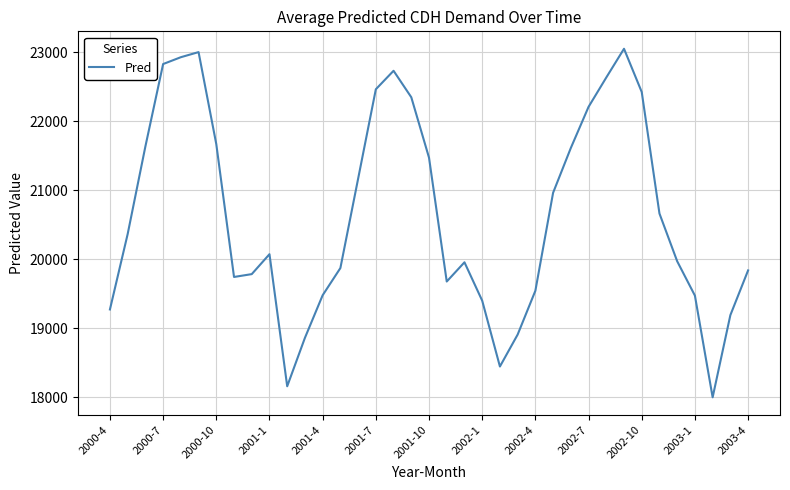

What is the smallest value displayed?

18001.3